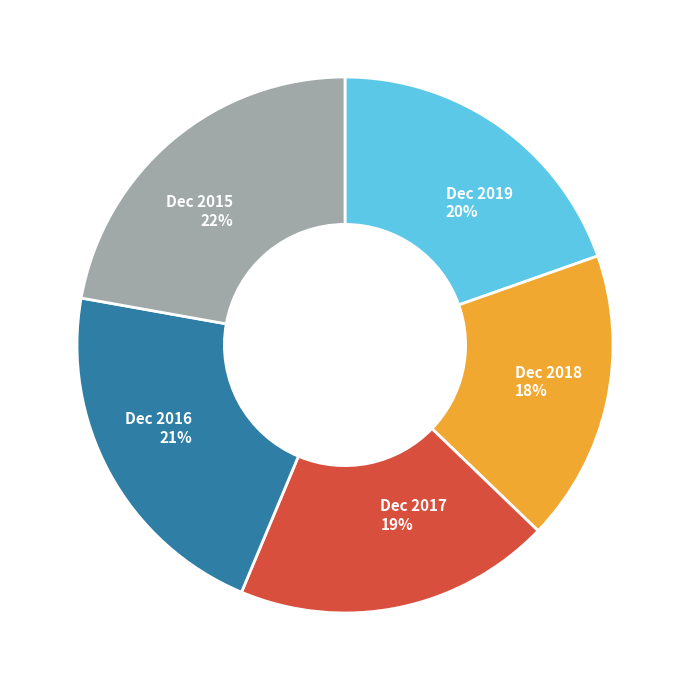

How many segments does this pie chart have?

5